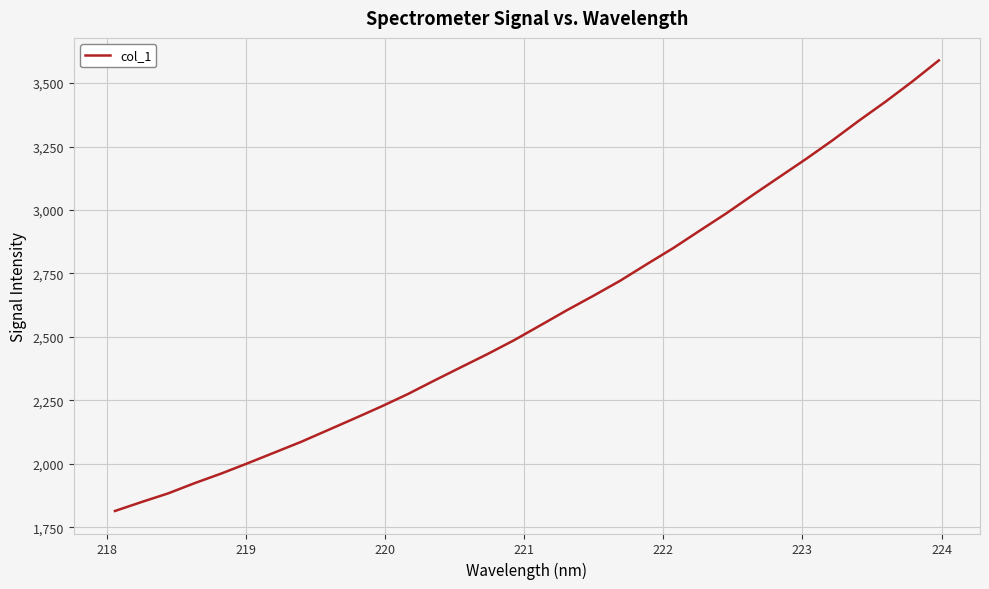

What is the maximum value shown in the chart?

3589.4